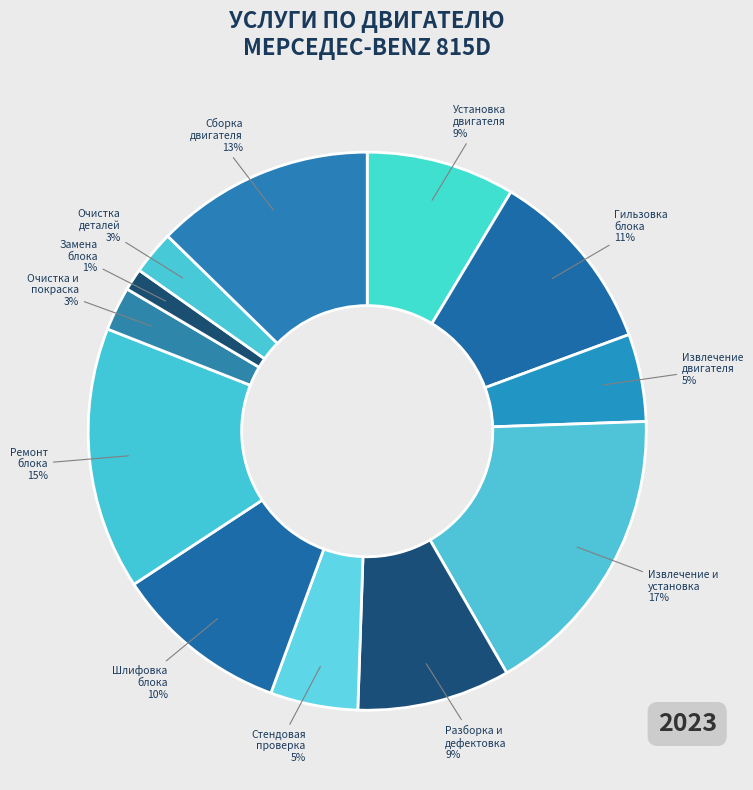

Do Очистка деталей and Ремонт блока together represent more than half of the pie?

No